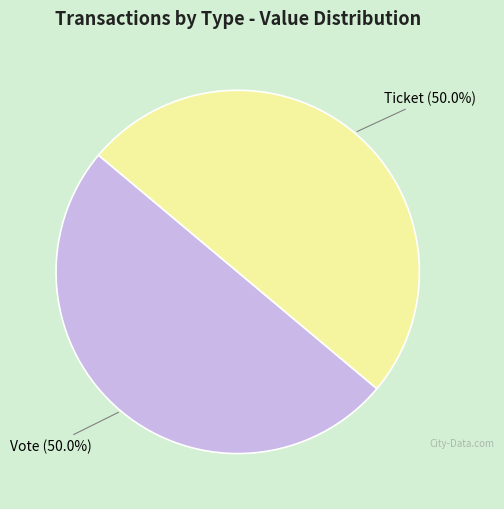

How much of the chart is everything except Ticket?

50.0%